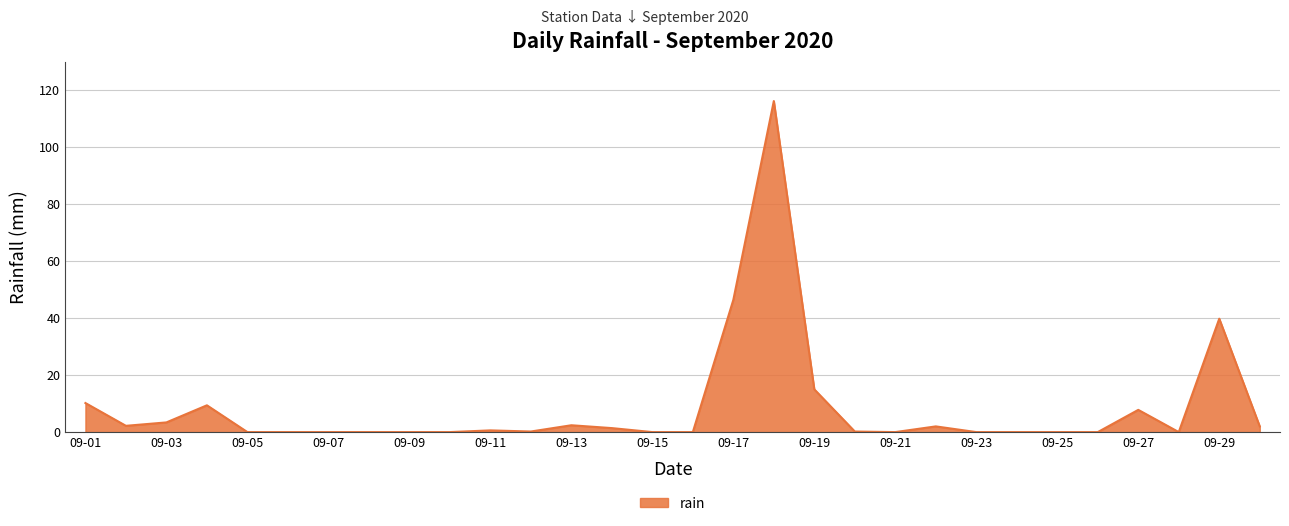

What is the greatest value displayed?

116.2